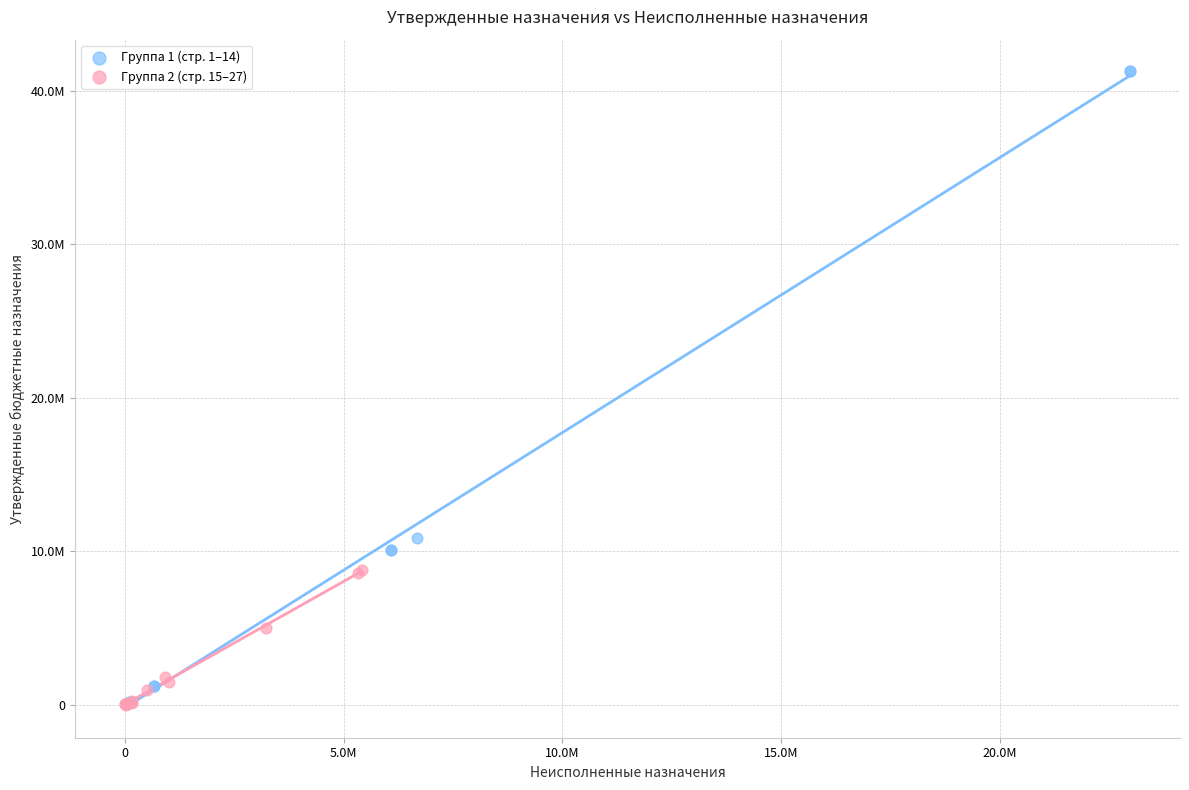

What are all the series names shown in the legend?

Группа 1 (стр. 1–14), Группа 2 (стр. 15–27)